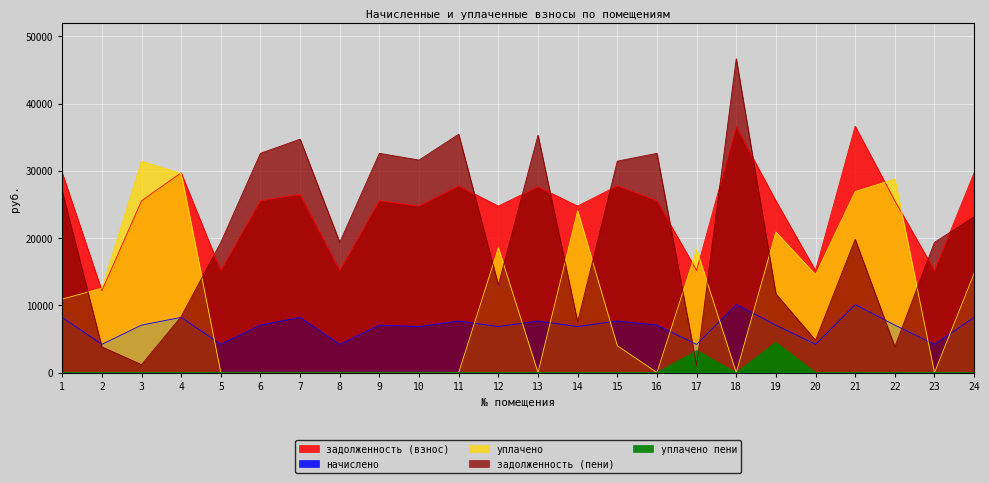

Which has a higher value, 2 or 4?

4